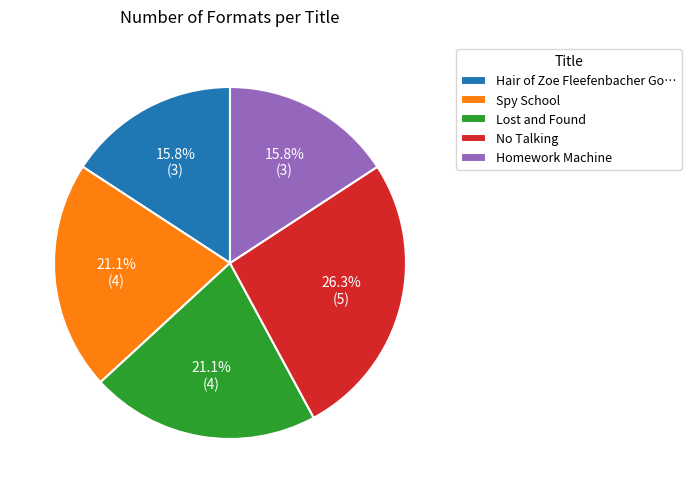

What percentage is the Lost and Found slice, to the nearest percent?

21%